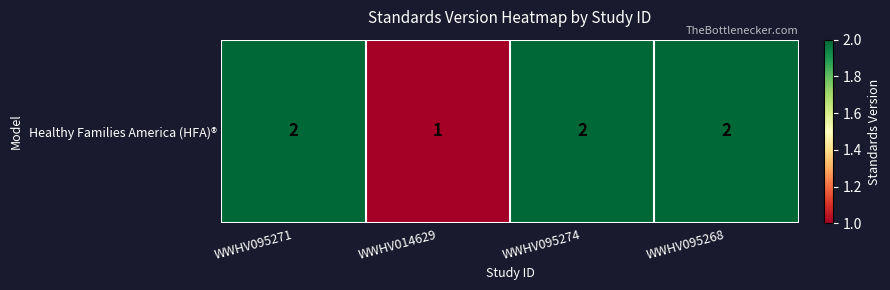

What is the difference between the maximum and minimum values?

1